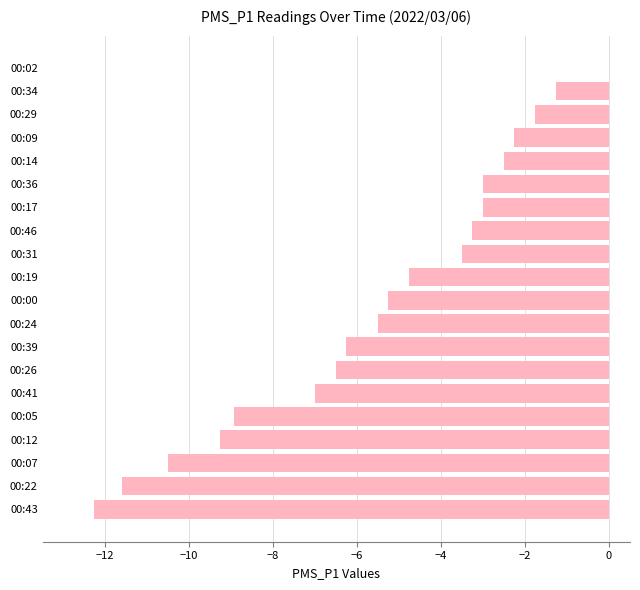

Which has a higher value, 00:46 or 00:19?

00:46